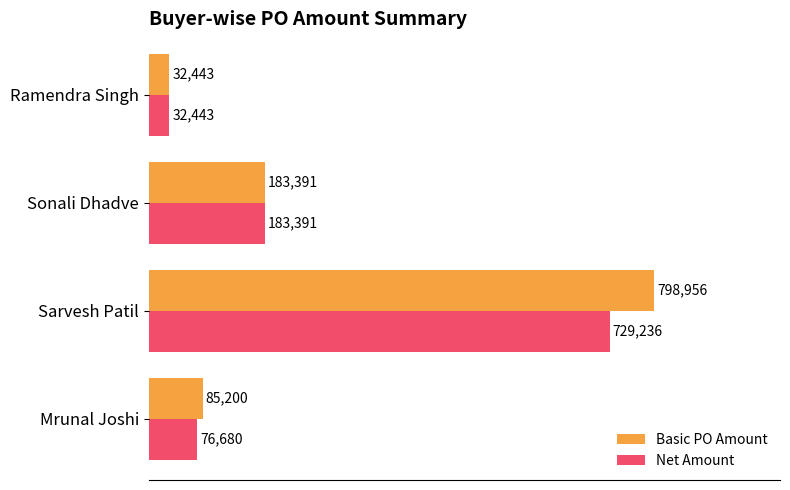

How many data points in Basic PO Amount are above 183390?

2